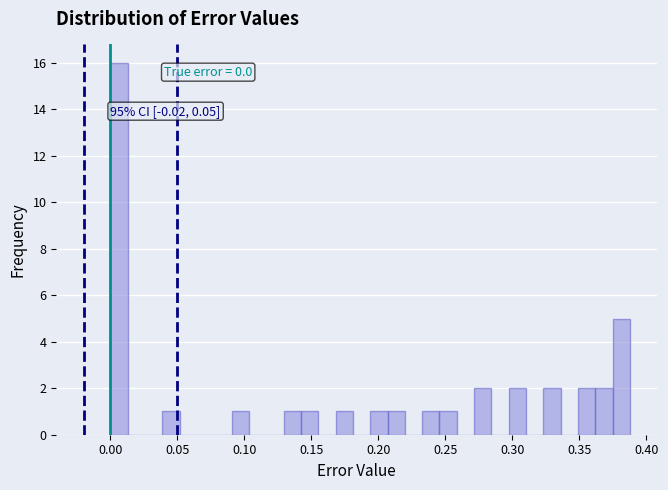

Read against the x-axis, roughly where is the centre of the tallest bar?

0.005